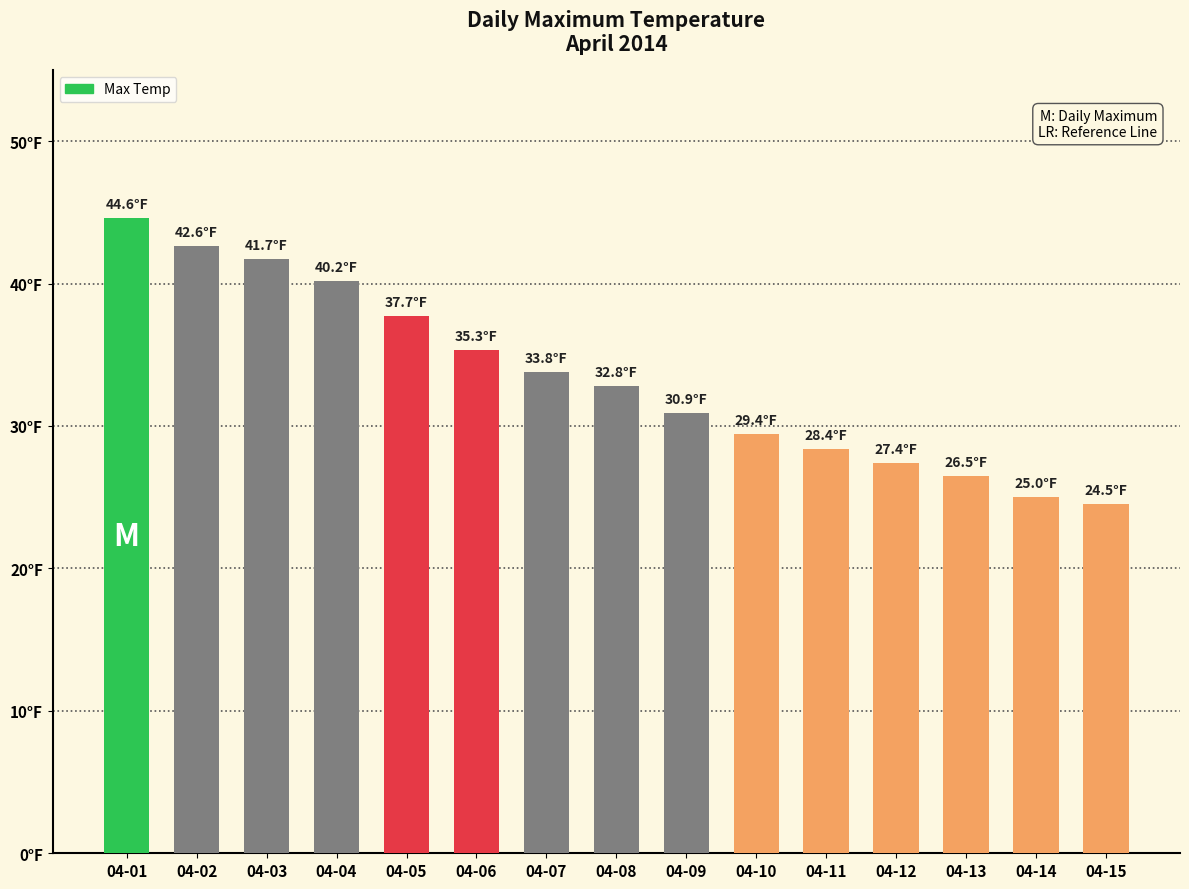

Rank the categories by value from highest to lowest.

04-01, 04-02, 04-03, 04-04, 04-05, 04-06, 04-07, 04-08, 04-09, 04-10, 04-11, 04-12, 04-13, 04-14, 04-15